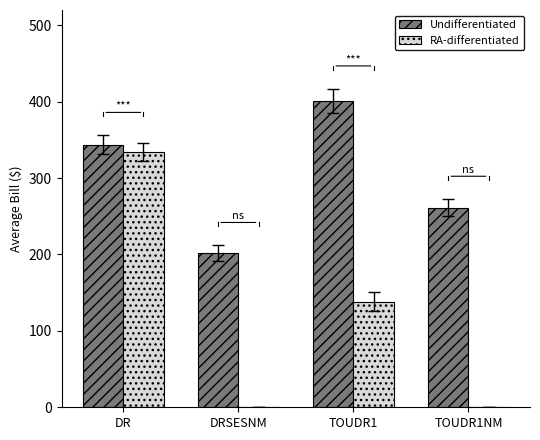

Which series has the largest total across all categories?

Undifferentiated